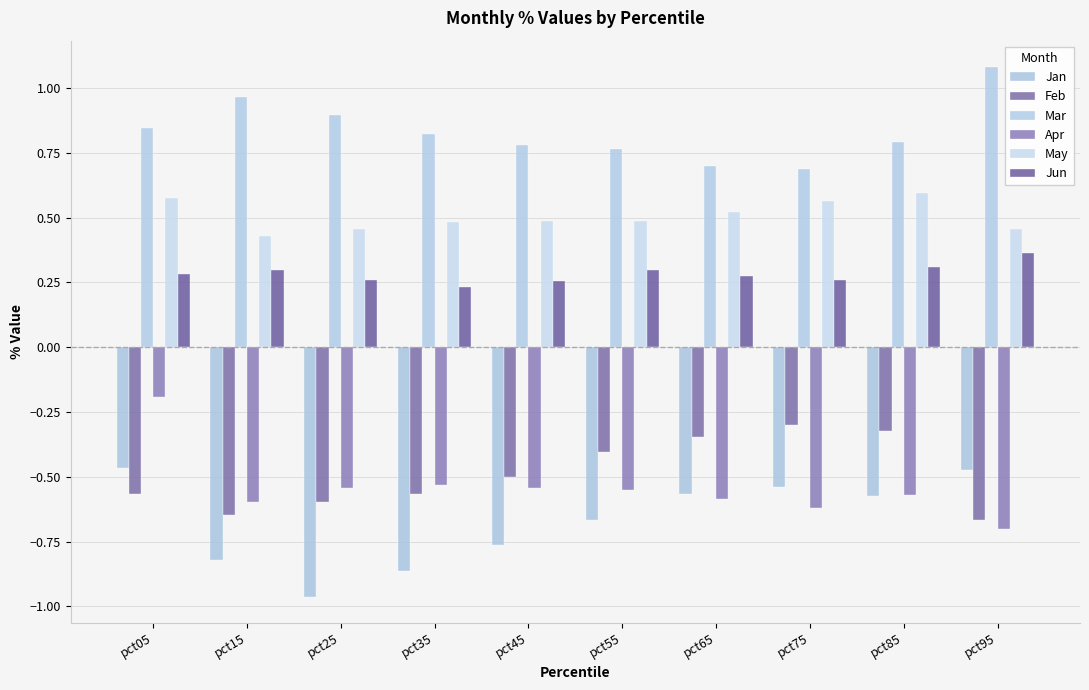

Which series changed the most between pct25 and pct75?

Jan